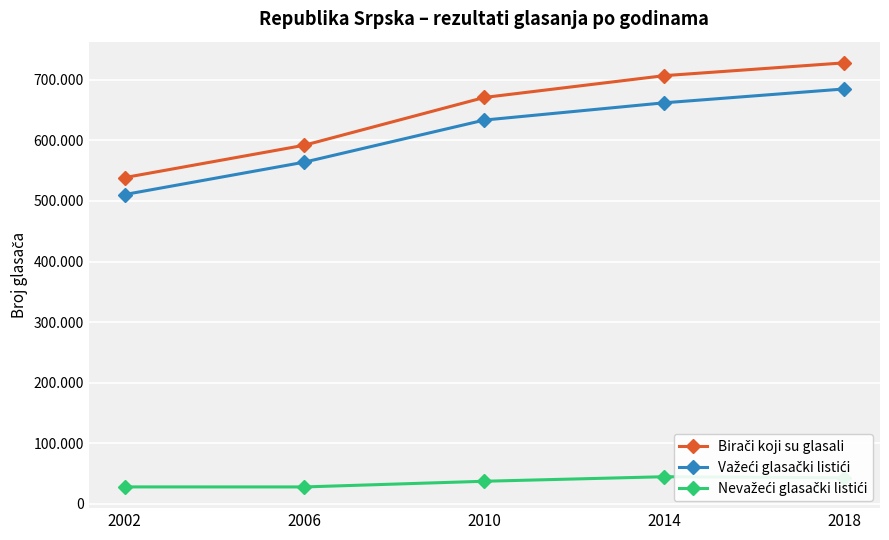

What is the sum of all Važeći glasački listići values?

3054555